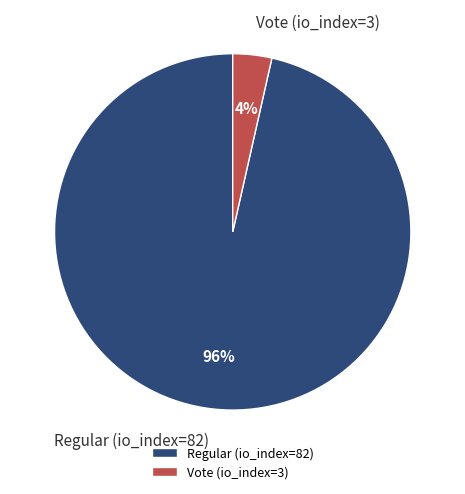

To the nearest percent, what is the combined percentage of Regular (io_index=82) and Vote (io_index=3)?

100%